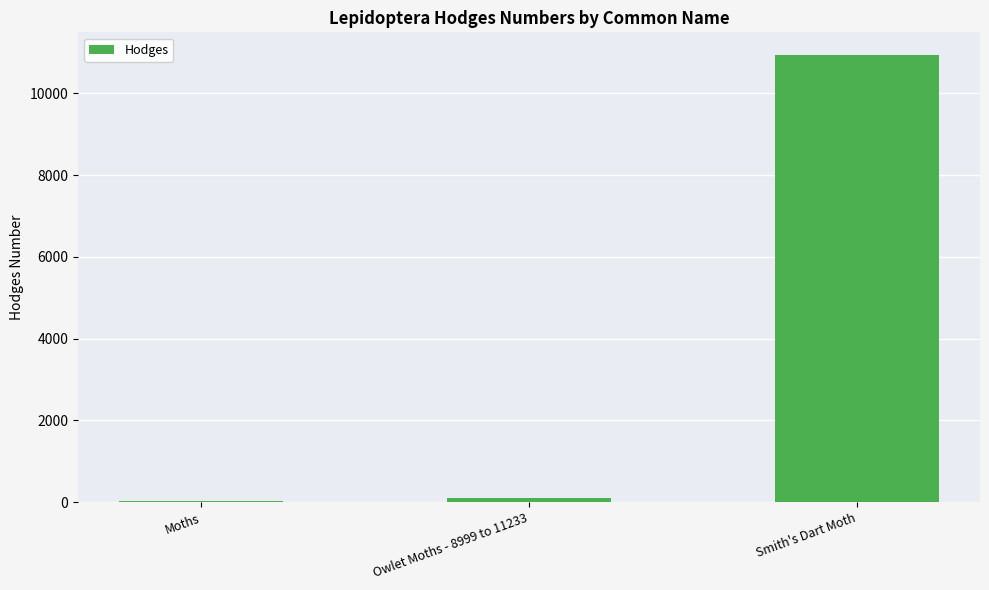

At which category does the chart reach its peak across all series?

Smith's Dart Moth